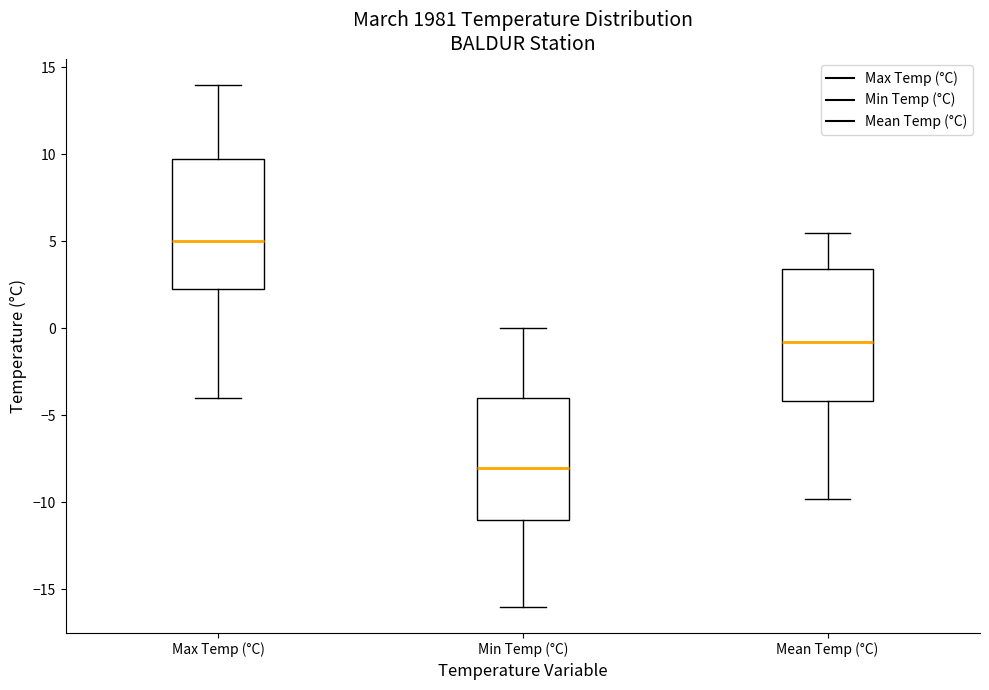

Which box's median line is the lowest?

Min Temp (°C)